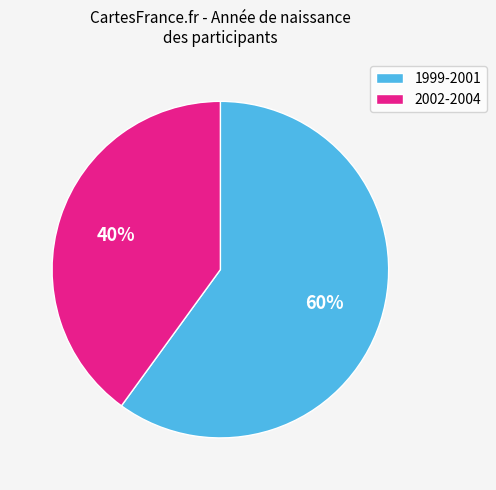

To the nearest percent, what is the average slice percentage?

50%